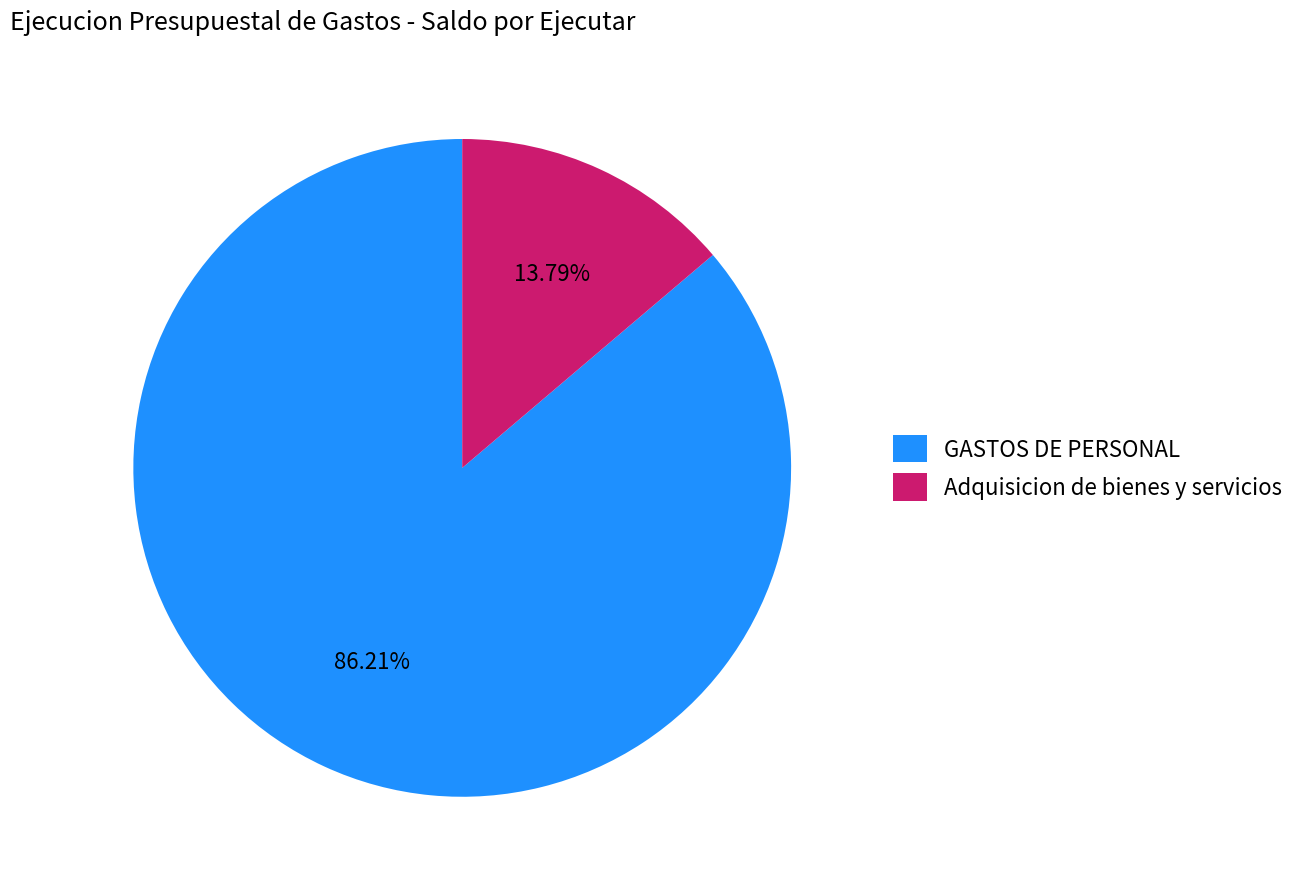

Rank the categories by value from lowest to highest.

Adquisicion de bienes y servicios, GASTOS DE PERSONAL